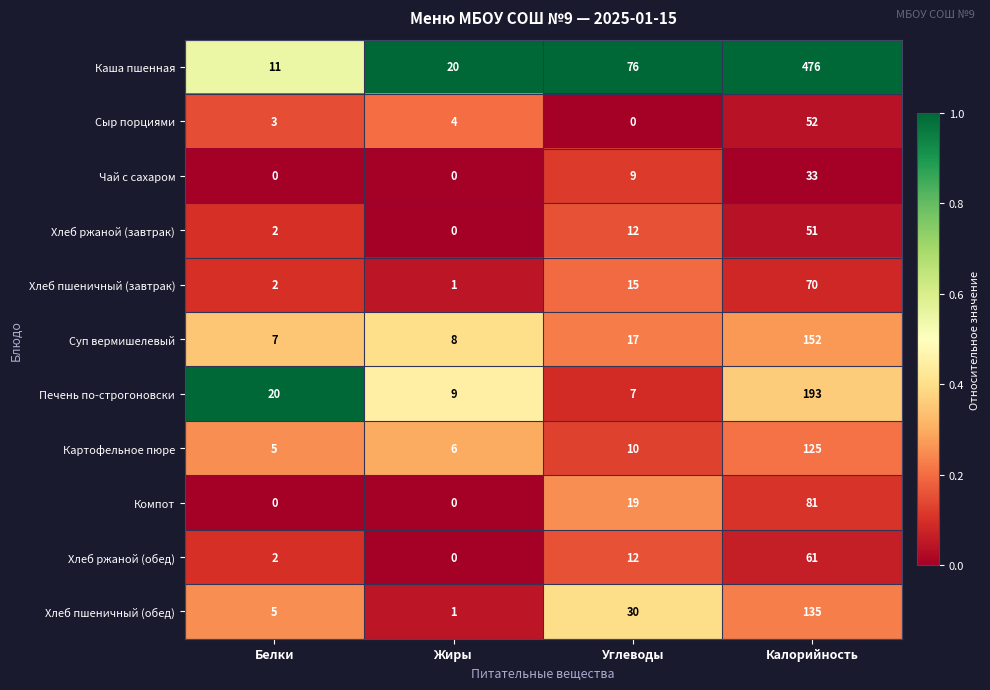

The Компот series shows 19 at Углеводы. True or false?

True